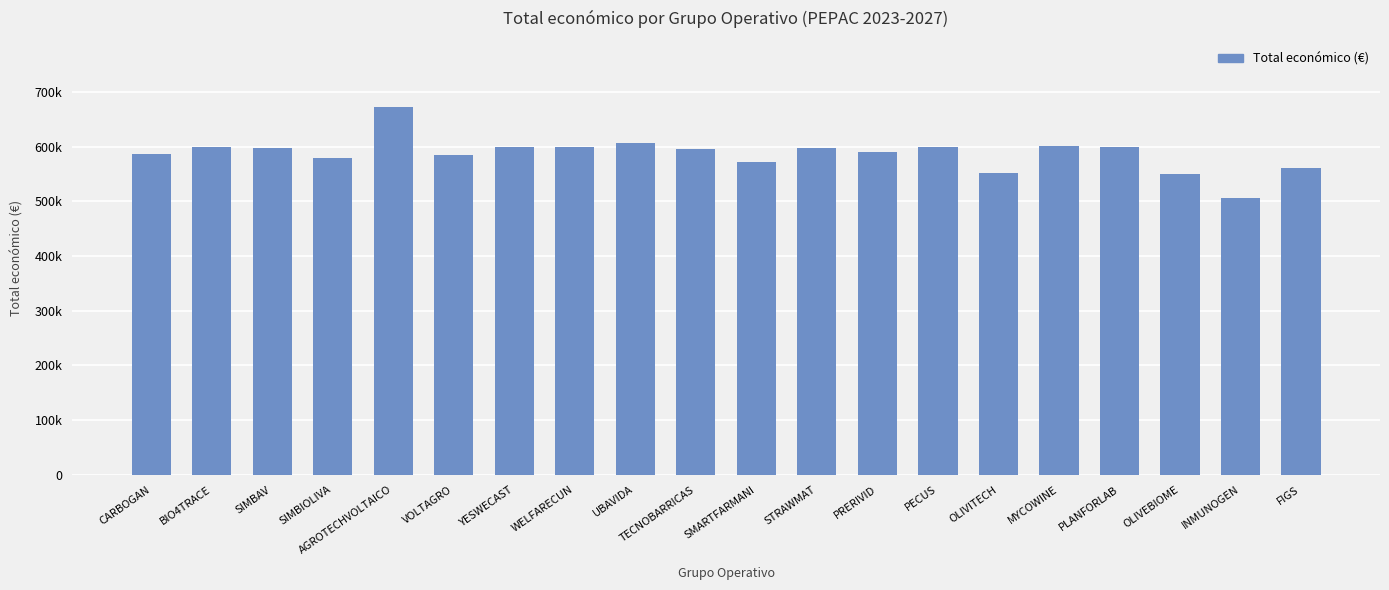

What position from the right is CARBOGAN?

20